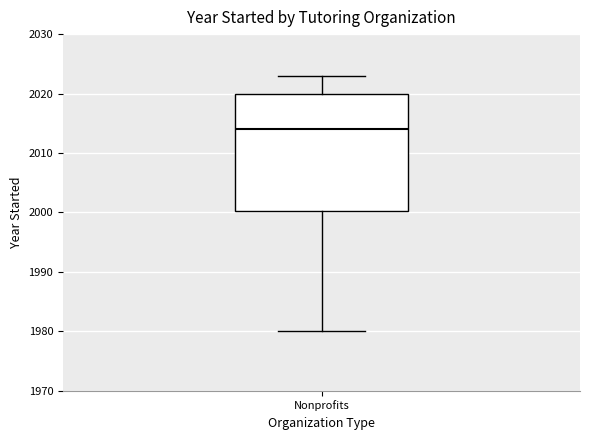

Read this box plot against the y-axis: the position of the median line, the range covered by the box, and the ends of both whiskers. The values are not printed on the chart, so give them approximately, as read against the axis.

median 2014, box 2000 to 2020, whiskers 1980 to 2023